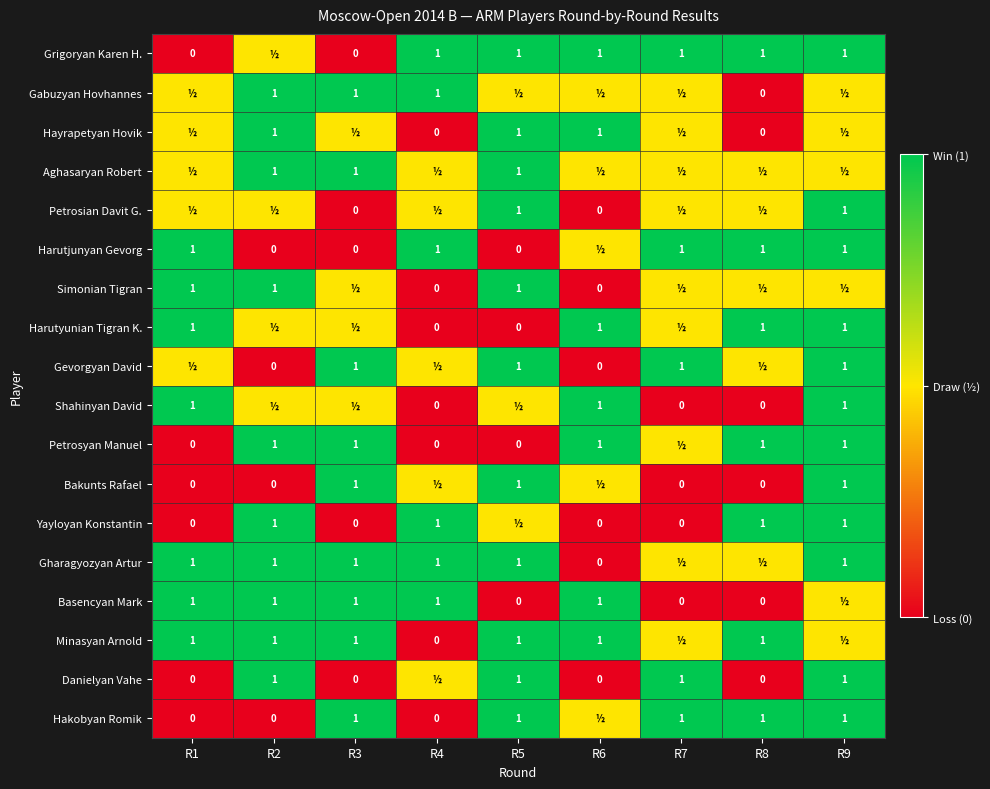

Is it true that Hayrapetyan Hovik equals 1.0 at R6?

True